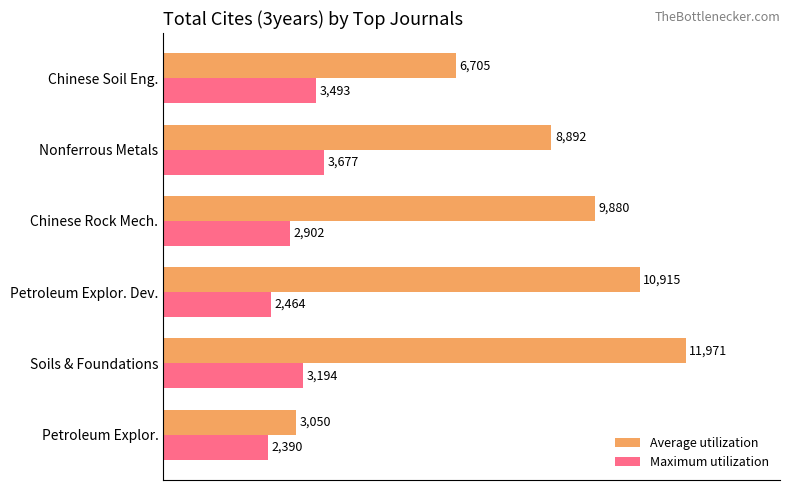

Rank the series at Chinese Soil Eng. from highest to lowest value.

Average utilization, Maximum utilization